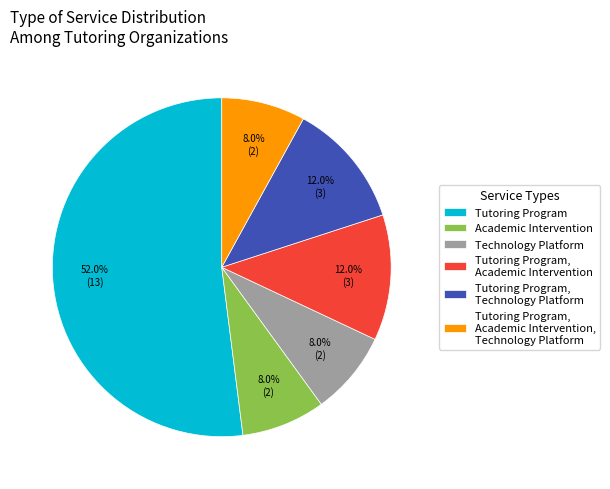

True or false: Tutoring Program, Academic Intervention accounts for 12% of the total.

True